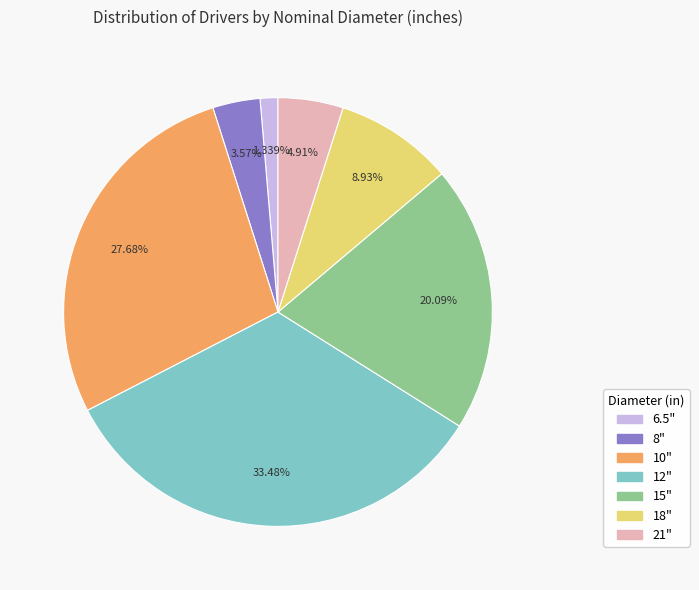

Is the sum of 6.5" and 15" greater than half?

No